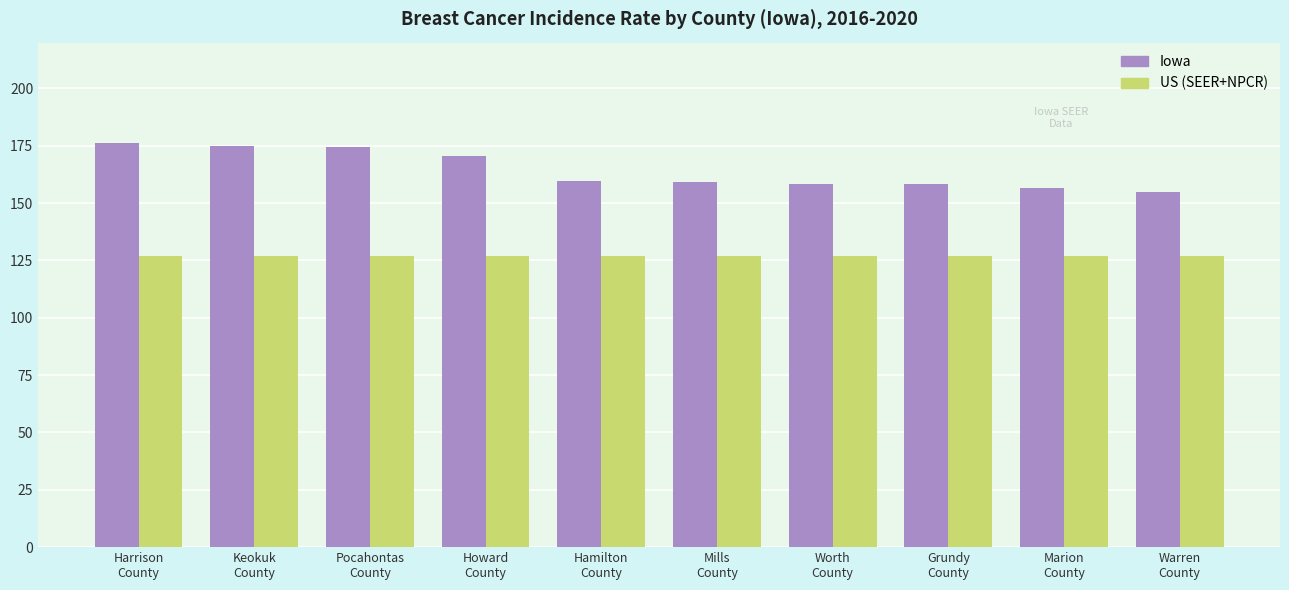

What is the minimum value shown in the chart?

127.0